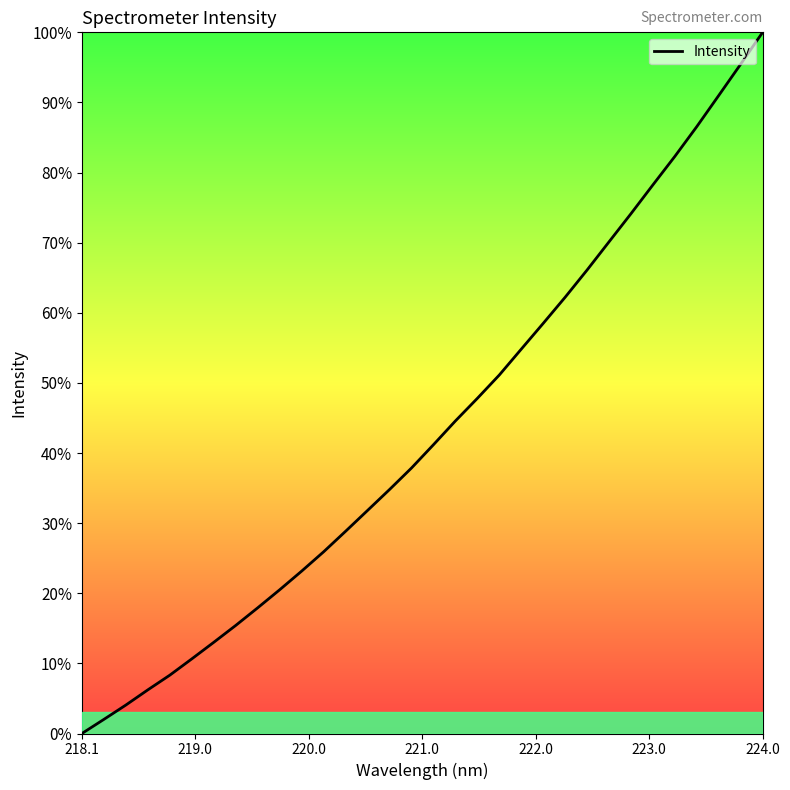

True or false: the data shows 0.0 at 218.1.

True